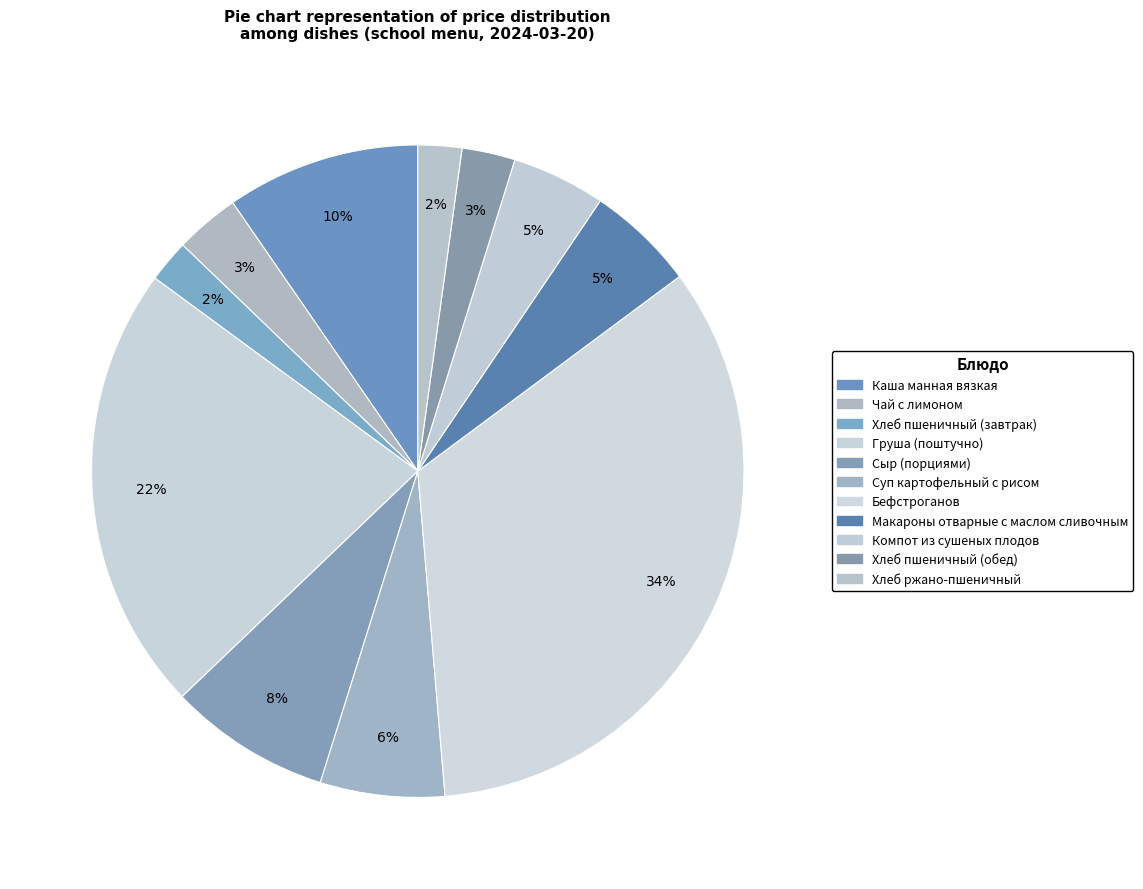

What percentage is the Макароны отварные с маслом сливочным slice, to the nearest percent?

5%